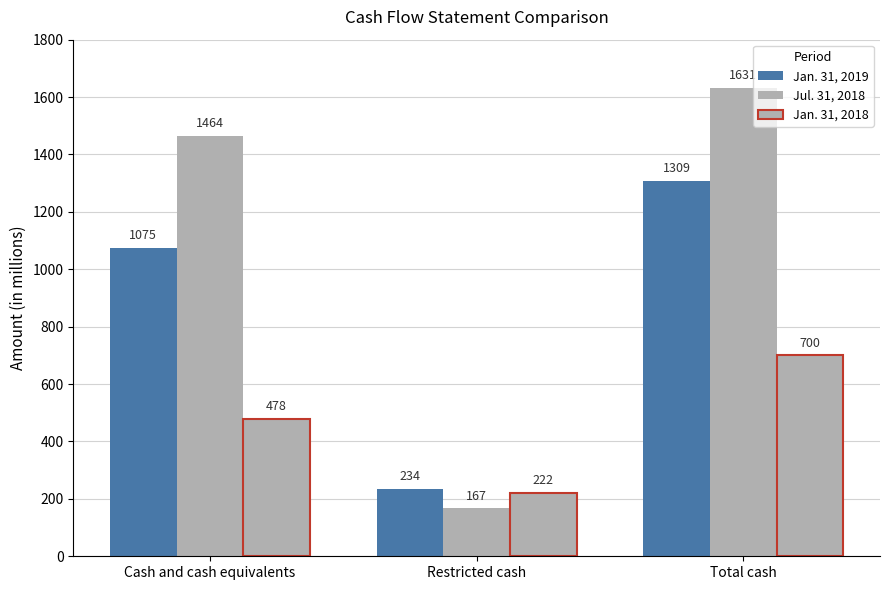

Are the bars grouped side by side (vs. stacked)?

Yes